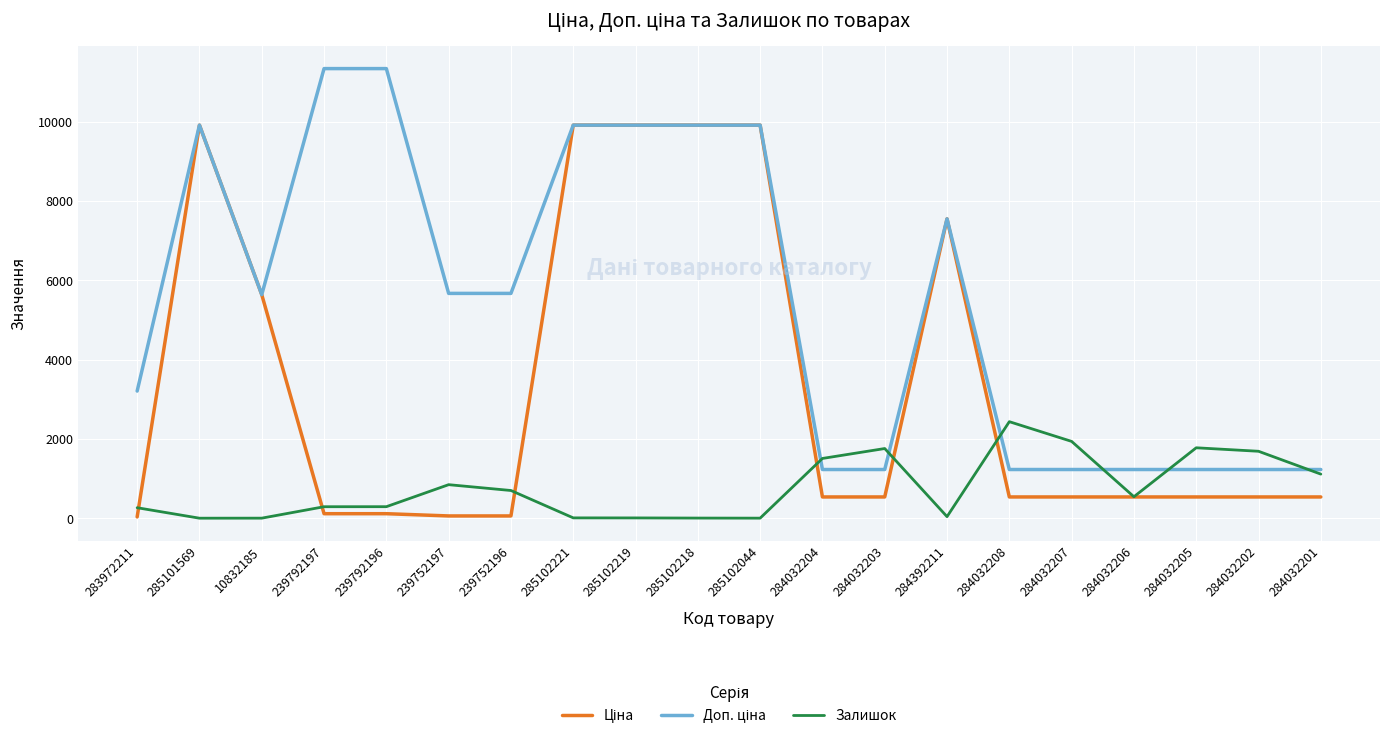

True or false: Залишок has a value of 1.0 at 10832185.

True